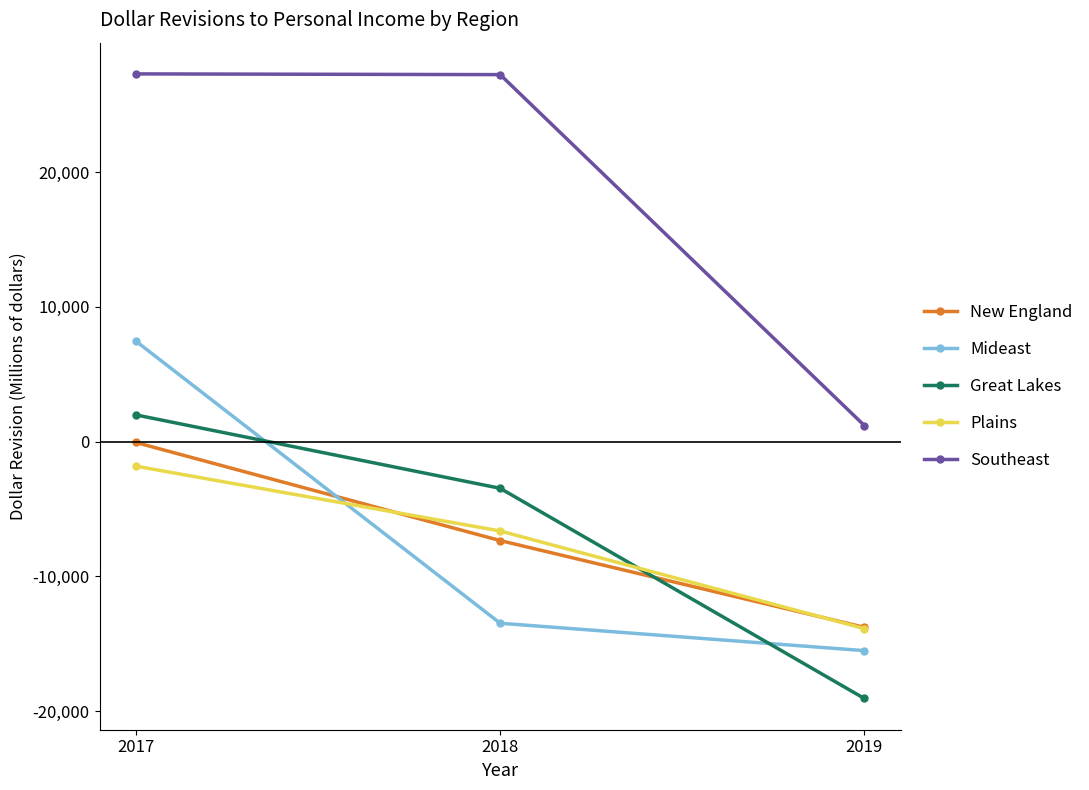

What is the lowest value of the Southeast series?

1187